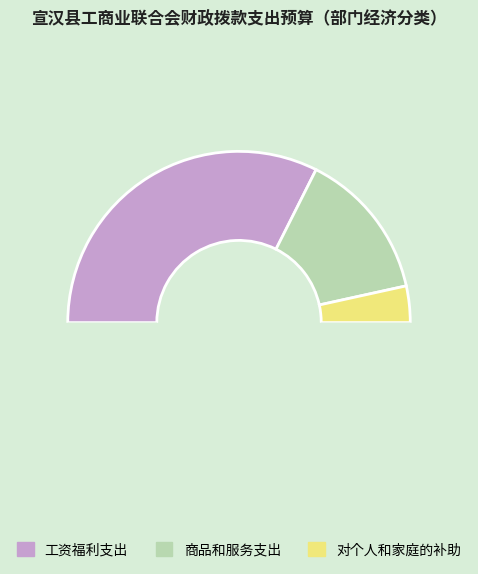

How many slices are in this pie chart?

3